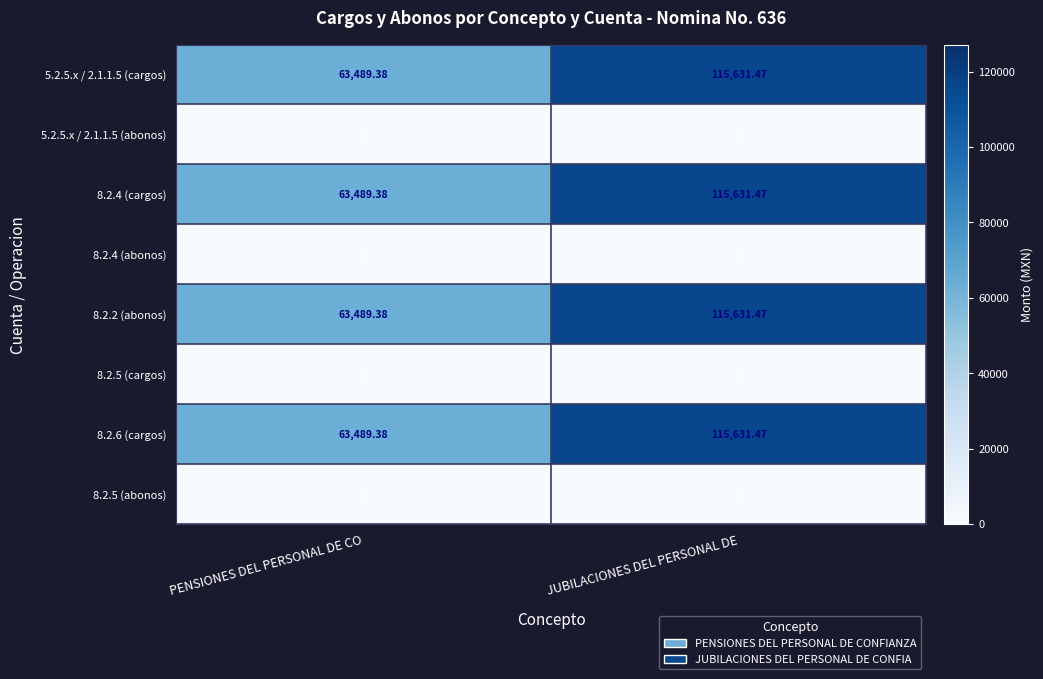

At which label is 8.2.2 (abonos) closest to 89560?

PENSIONES DEL PERSONAL DE CO